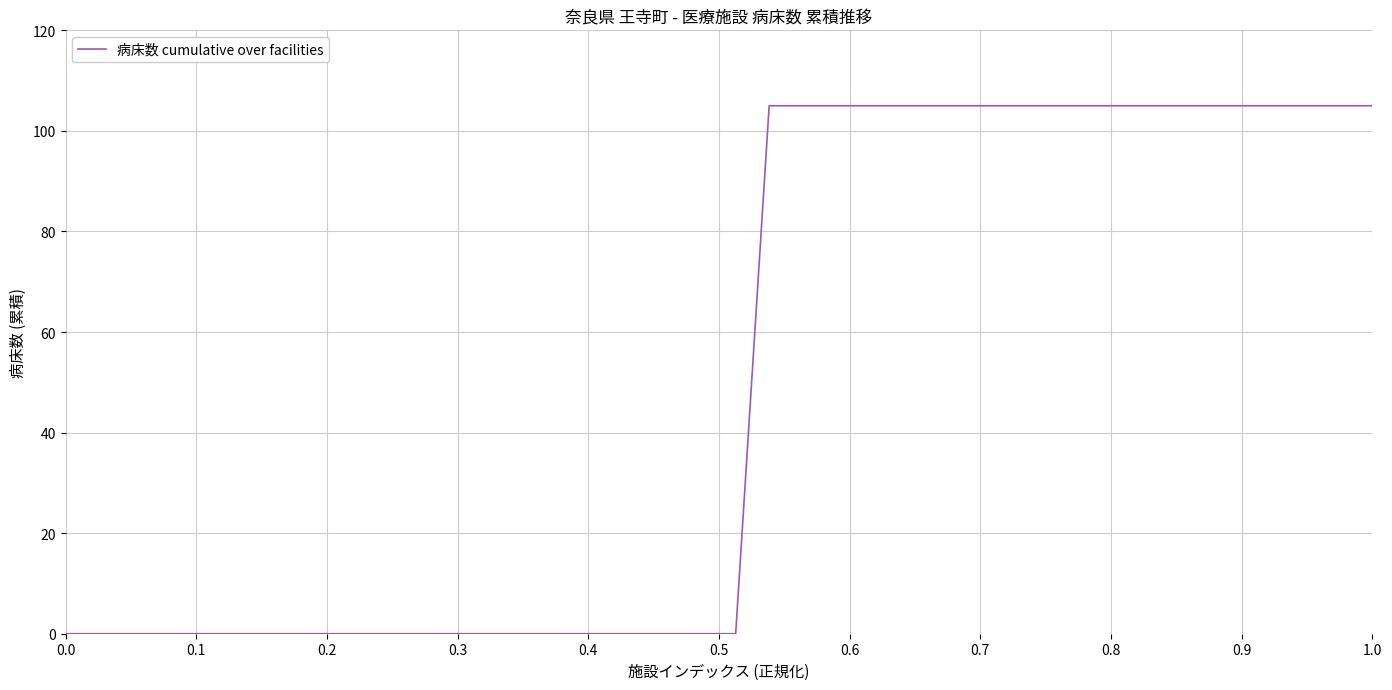

What is the difference between the maximum and minimum values?

105